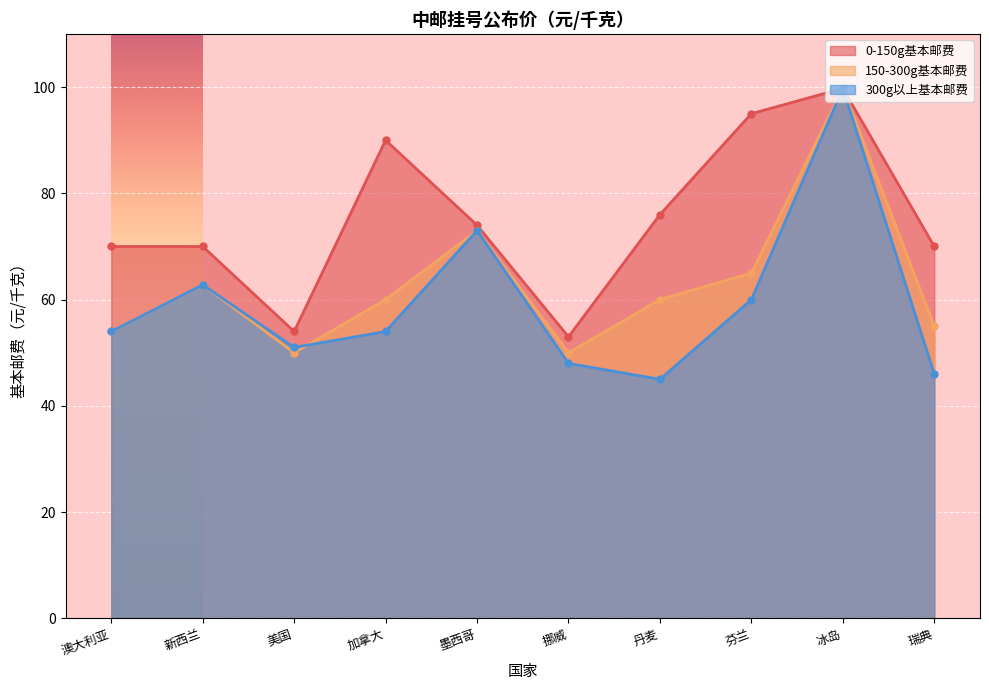

Rank the categories by 300g以上基本邮费 value from highest to lowest.

冰岛, 墨西哥, 新西兰, 芬兰, 澳大利亚, 加拿大, 美国, 挪威, 瑞典, 丹麦